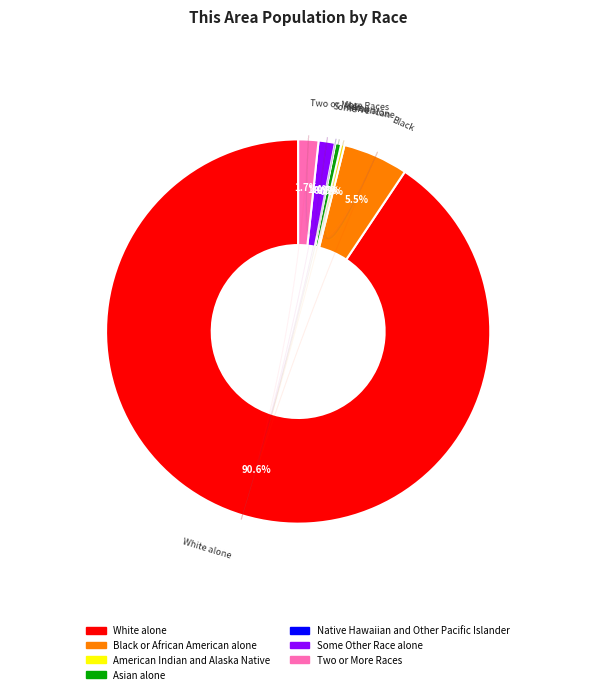

To the nearest percent, what is the combined percentage of Some Other Race alone and Native Hawaiian and Other Pacific Islander?

1%